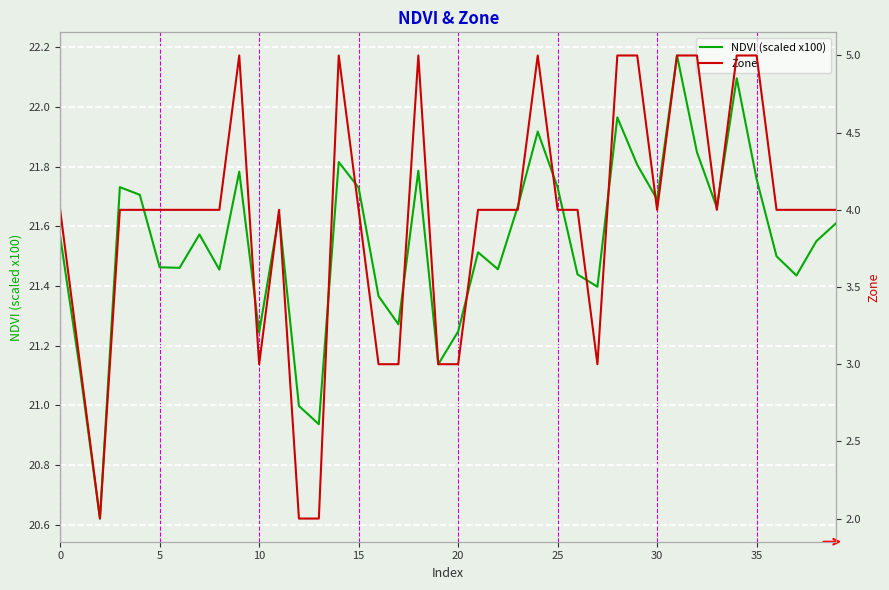

What is the difference between the maximum and minimum values in the NDVI (scaled x100) series?

1.6